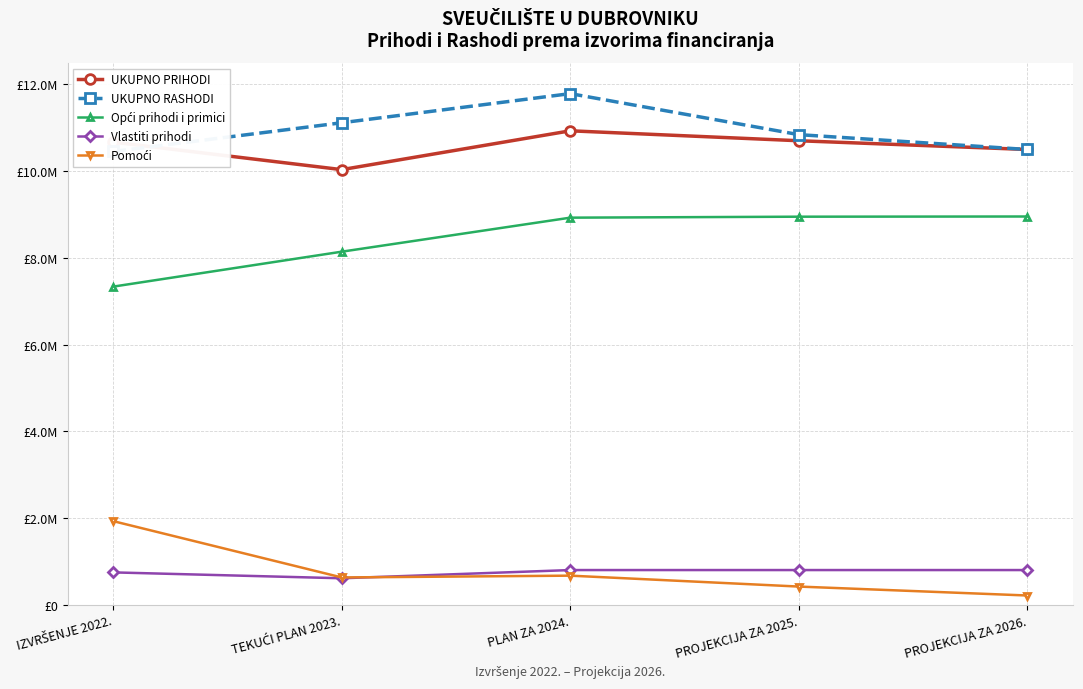

True or false: UKUPNO PRIHODI and Pomoći intersect in this chart.

False